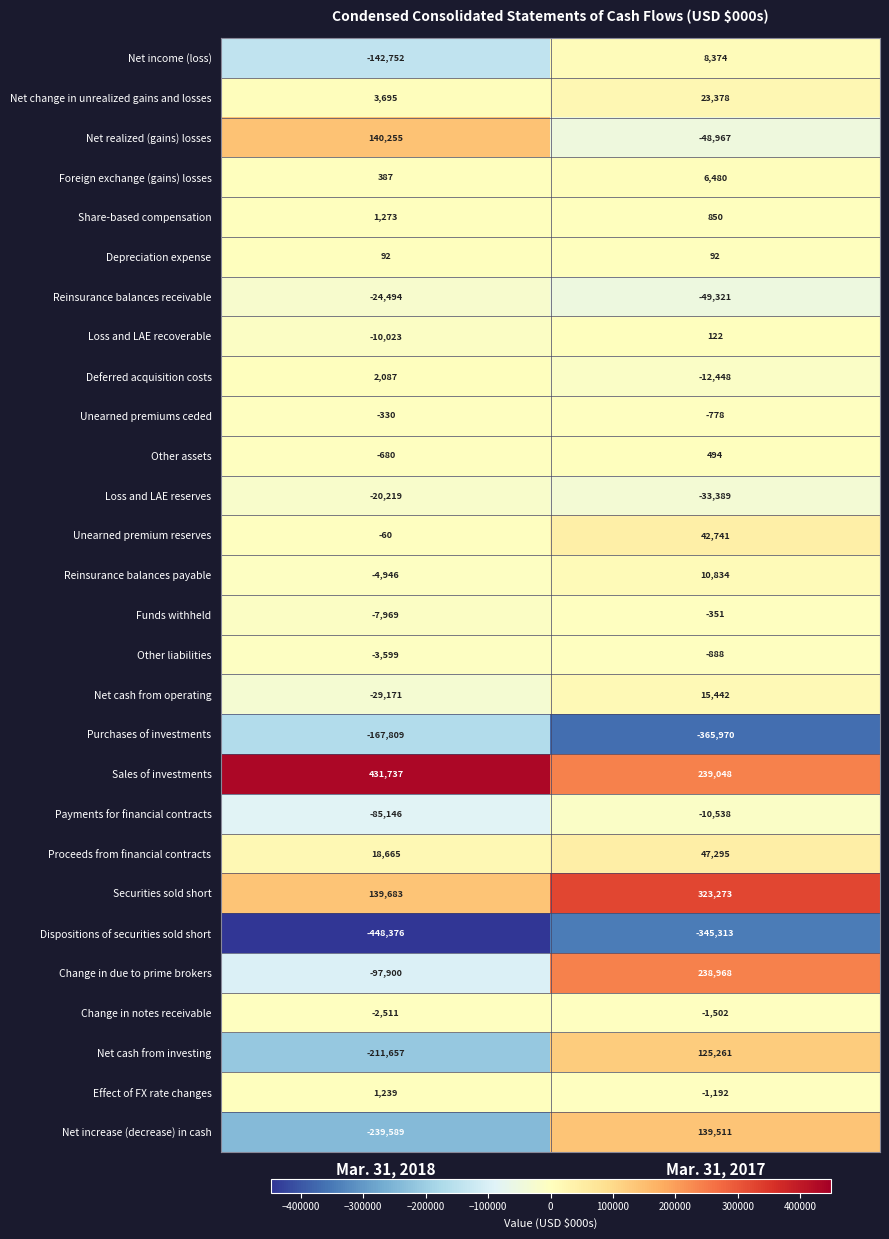

What is the difference between the maximum and minimum values in the Proceeds from financial contracts series?

28630